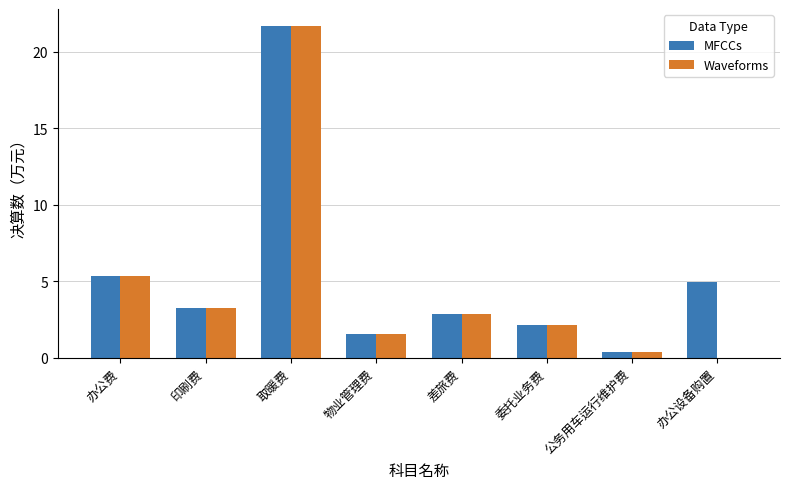

True or false: Waveforms has a value of 3.3 at 印刷费.

True